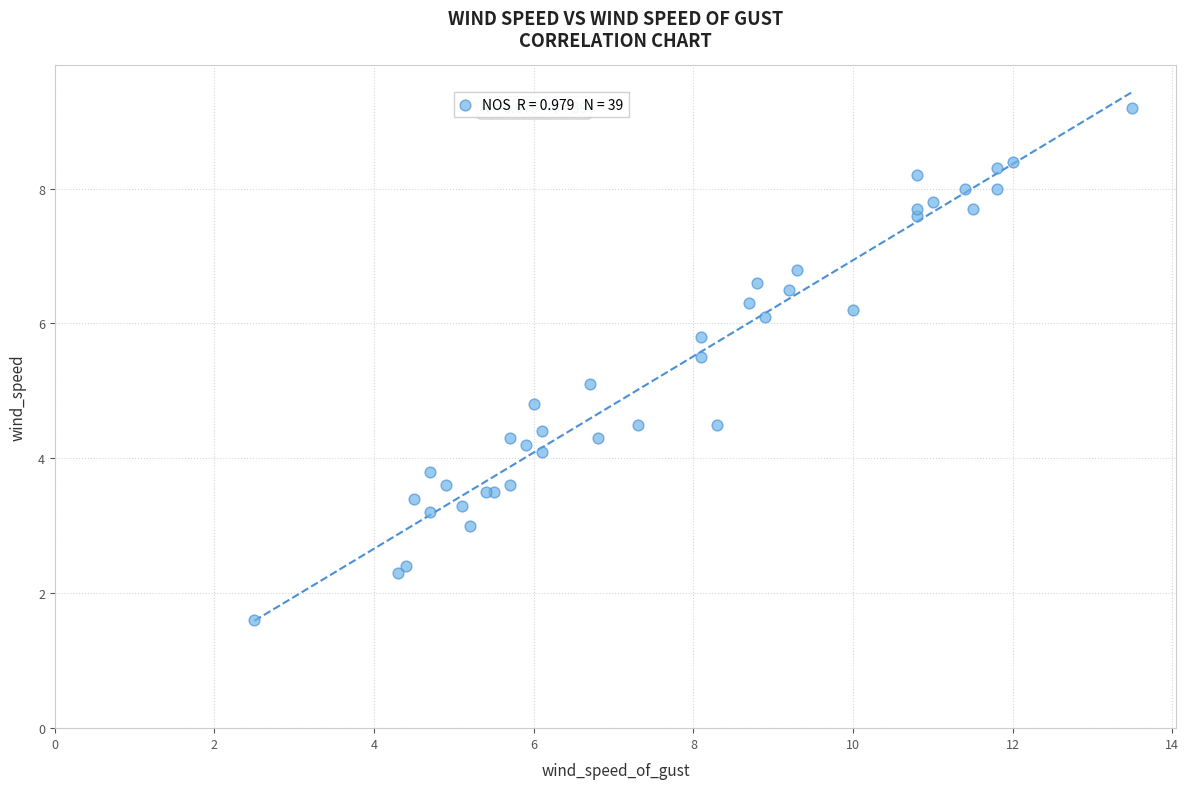

What Y value in the scatter plot is closest to 5?

5.1